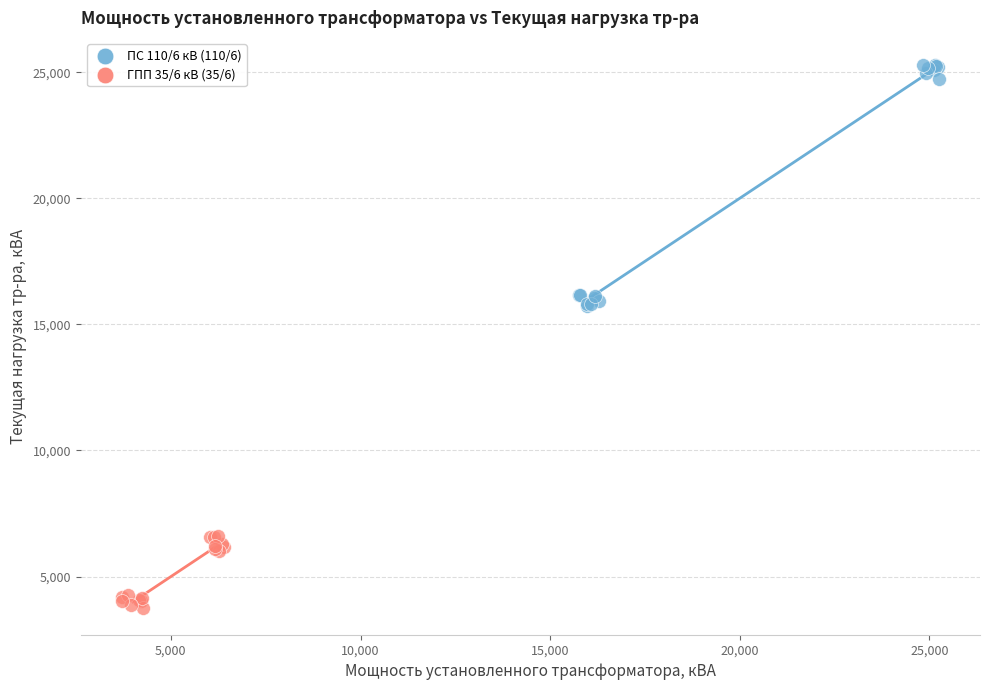

Which series has the largest Y range (max minus min)?

ПС 110/6 кВ (110/6)